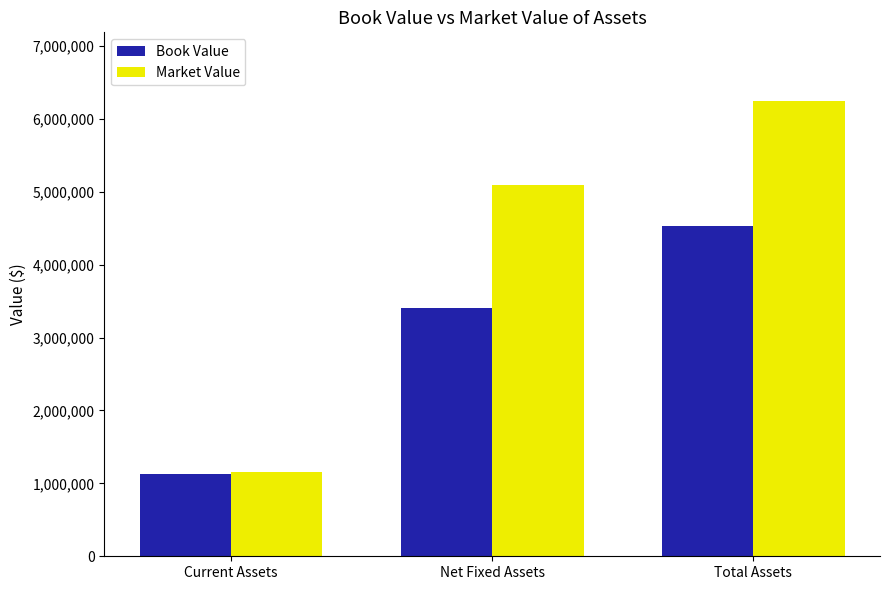

What are all the series names shown in the legend?

Book Value, Market Value